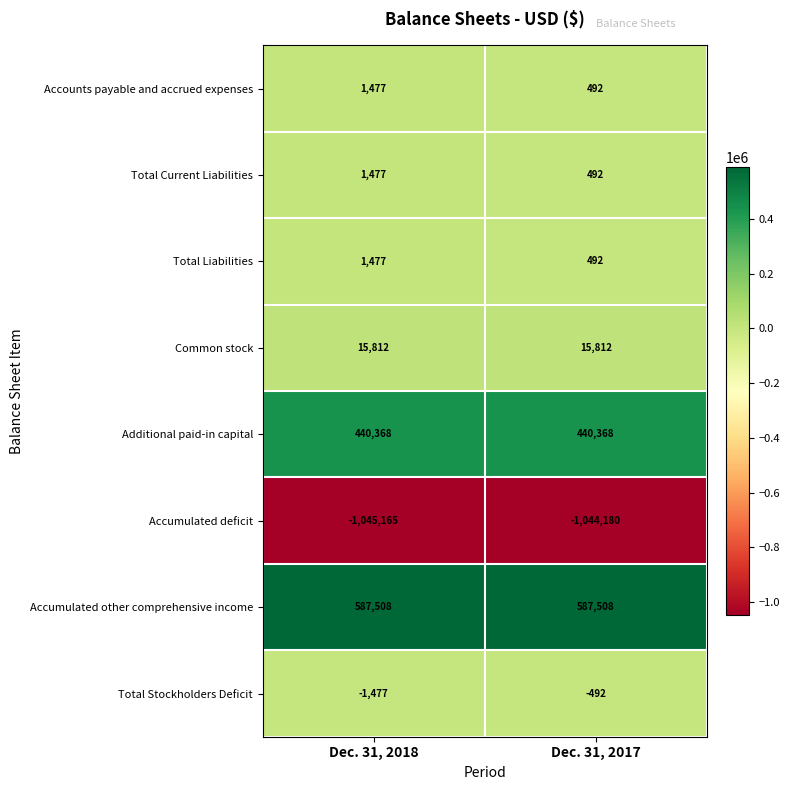

Reading left to right, list all the values displayed in this chart.

Accounts payable and accrued expenses: 1477	492
Total Current Liabilities: 1477	492
Total Liabilities: 1477	492
Common stock: 15812	15812
Additional paid-in capital: 440368	440368
Accumulated deficit: -1045165	-1044180
Accumulated other comprehensive income: 587508	587508
Total Stockholders Deficit: -1477	-492